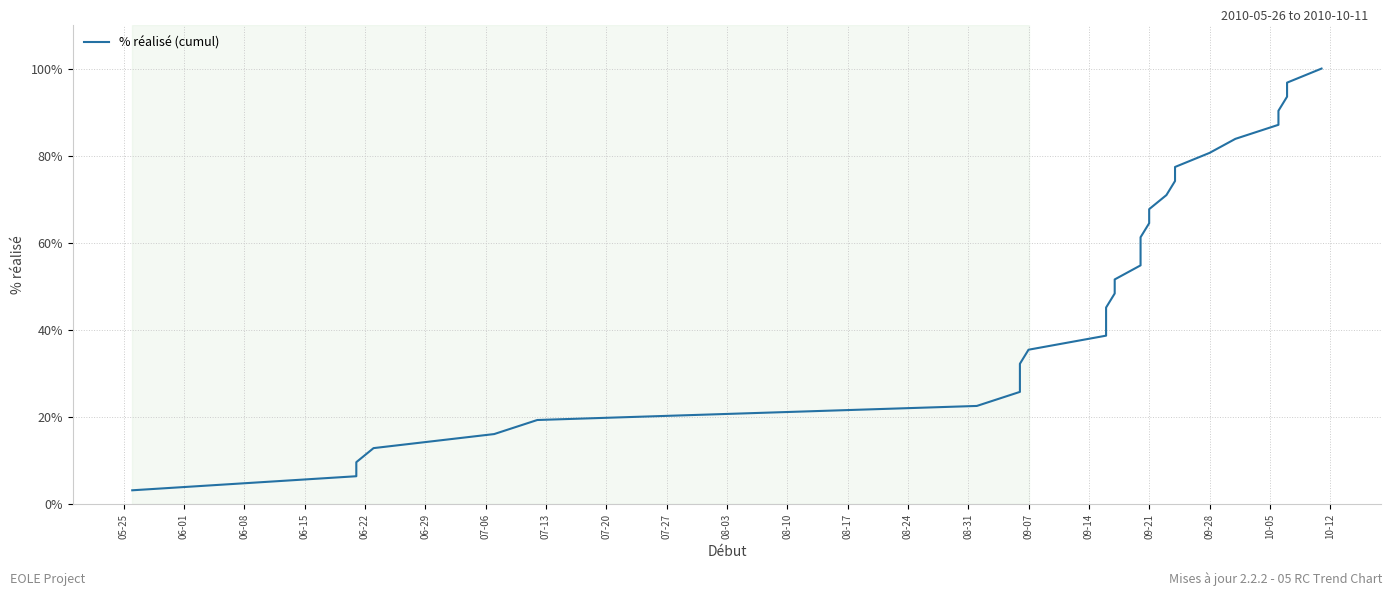

What is the value of the 3rd point from the left?

9.7